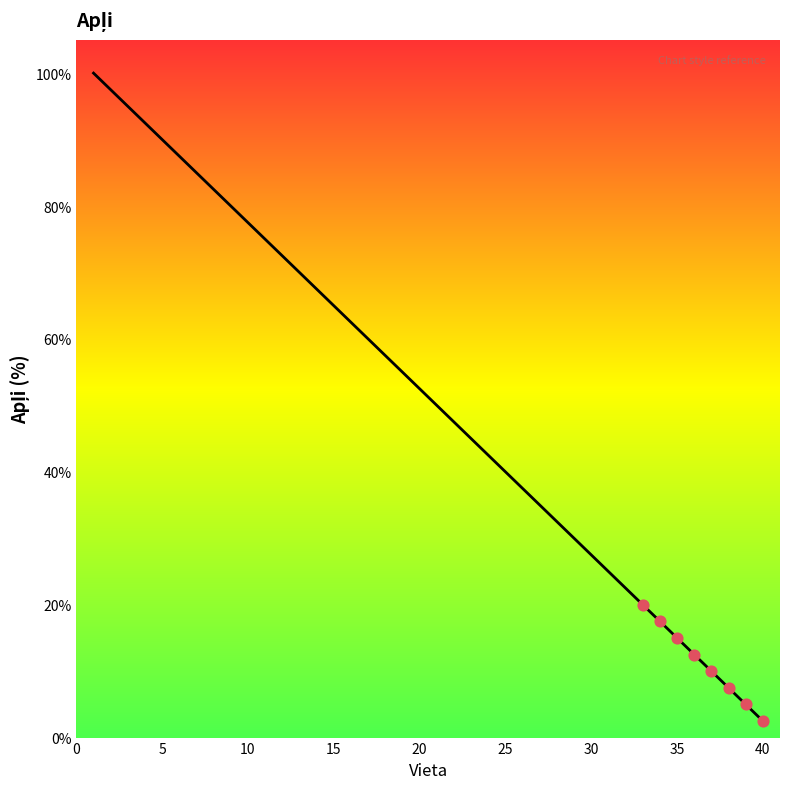

What is the difference between the maximum and minimum values?

97.5